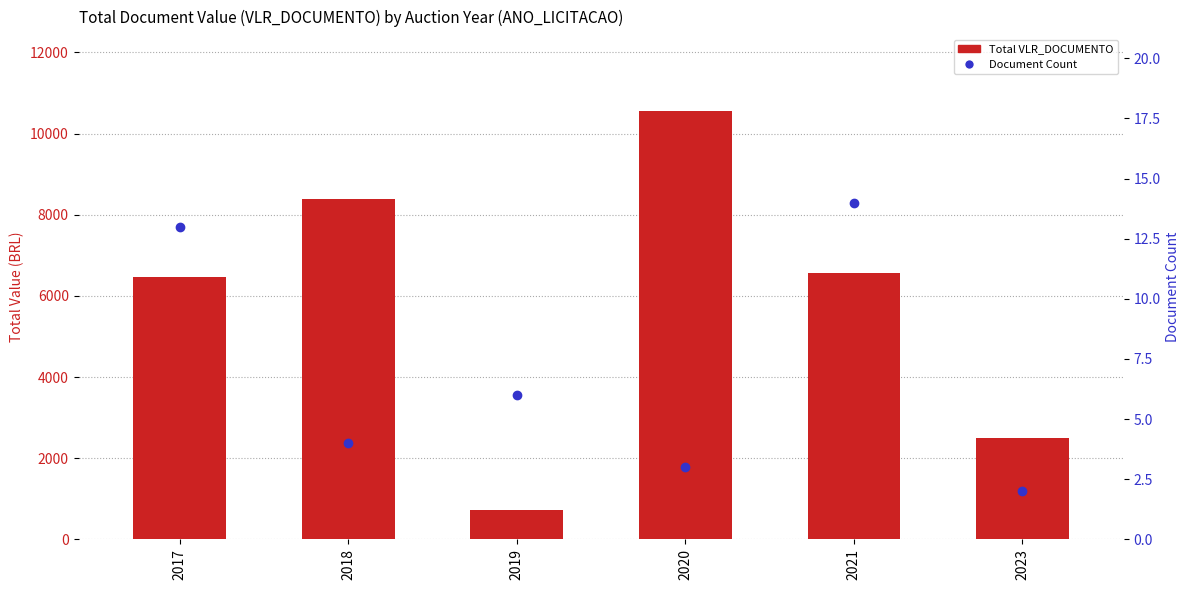

True or false: Total VLR_DOCUMENTO has a value of 477.9 at 2019.

False